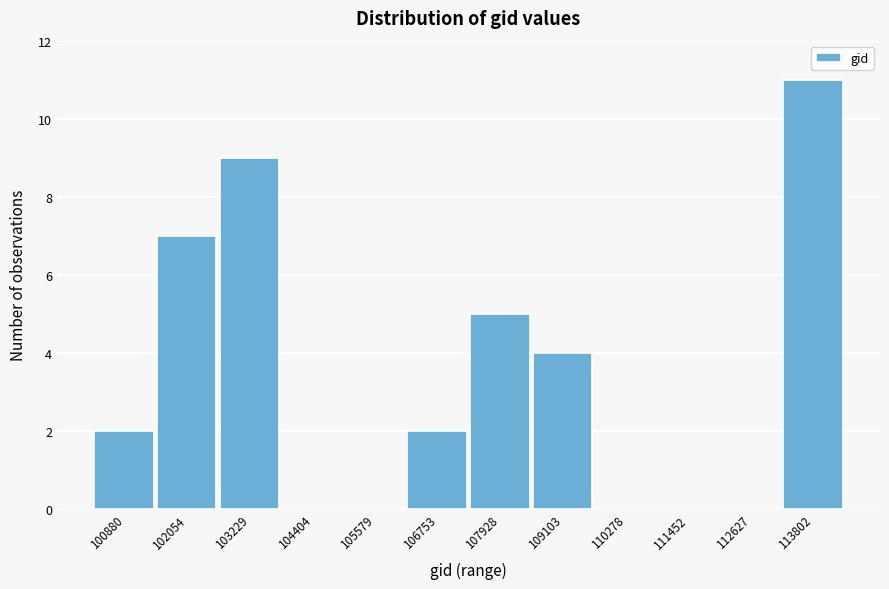

Reading right to left, what are all the values shown in this chart?

113802=11	112627=0	111452=0	110278=0	109103=4	107928=5	106753=2	105579=0	104404=0	103229=9	102054=7	100880=2